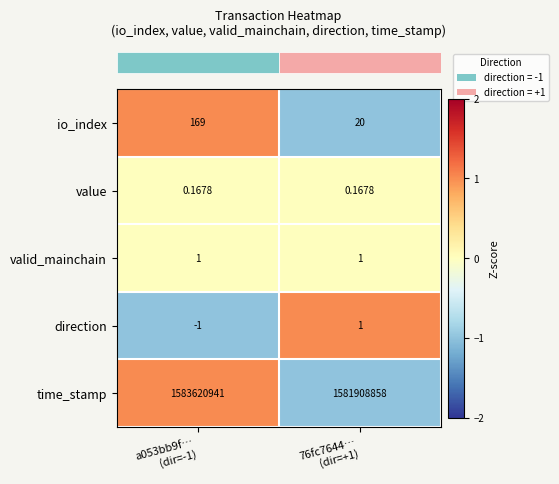

Which series has the widest spread of values?

time_stamp